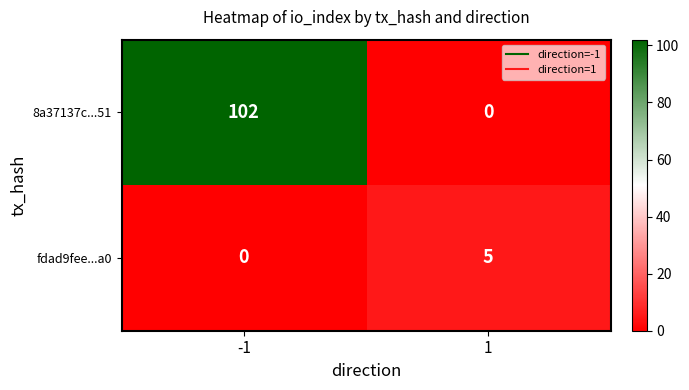

Reading right to left, list all the values displayed in this chart.

8a37137c...51: 1=0	-1=102
fdad9fee...a0: 1=5	-1=0